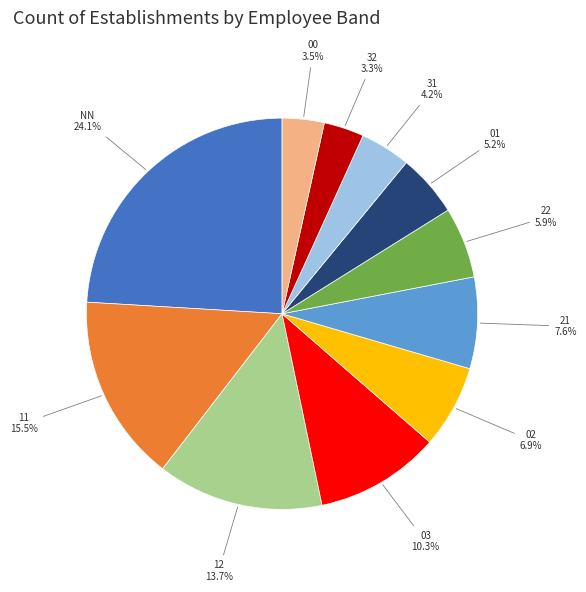

To the nearest percent, what is the difference between the largest and smallest slice percentages?

21%